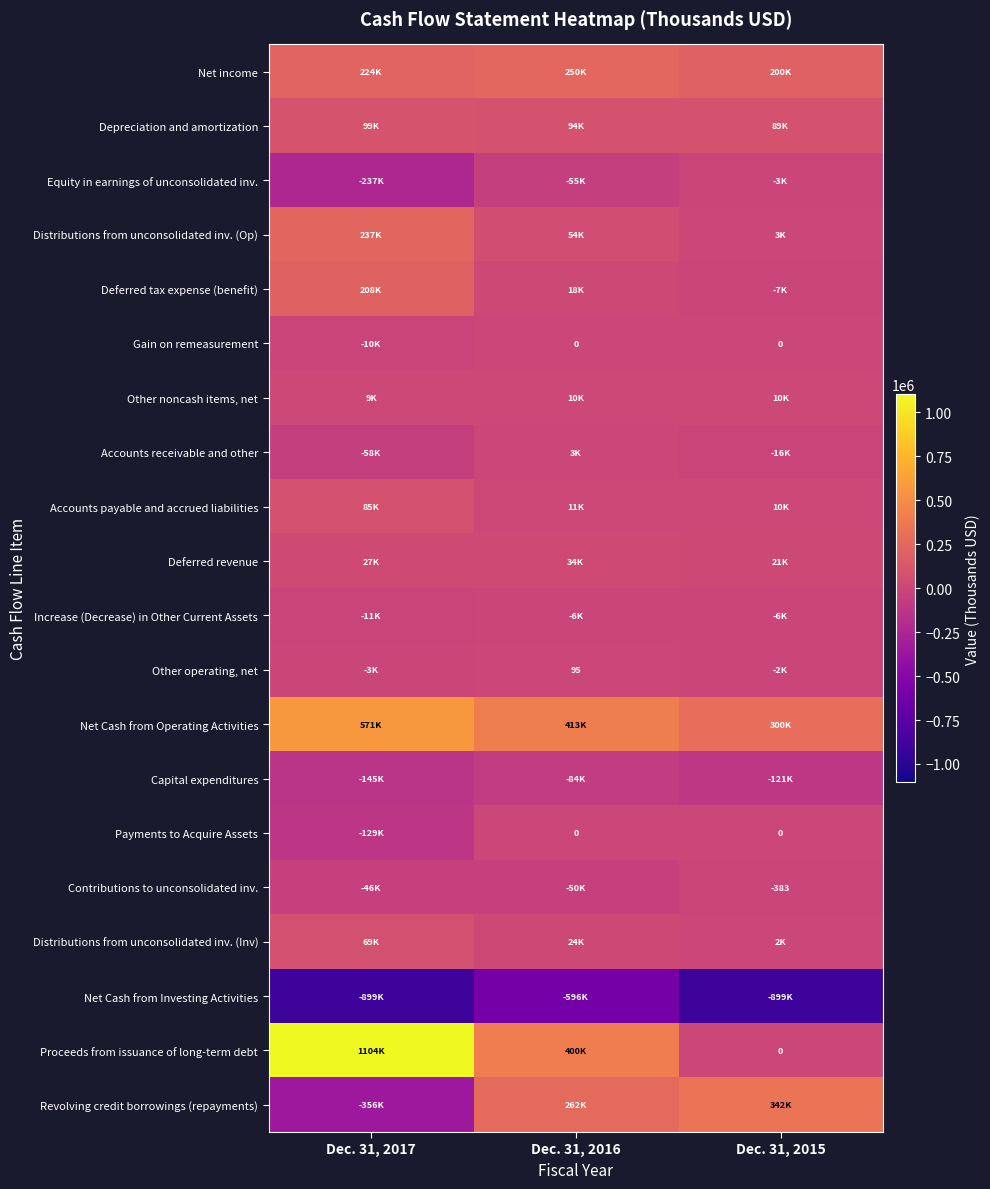

What is the average value of the Accounts receivable and other series?

-23664